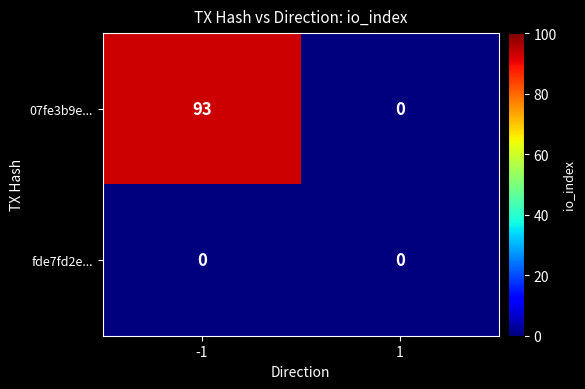

What is the approximate value of 07fe3b9e... at -1, to the nearest 10?

90